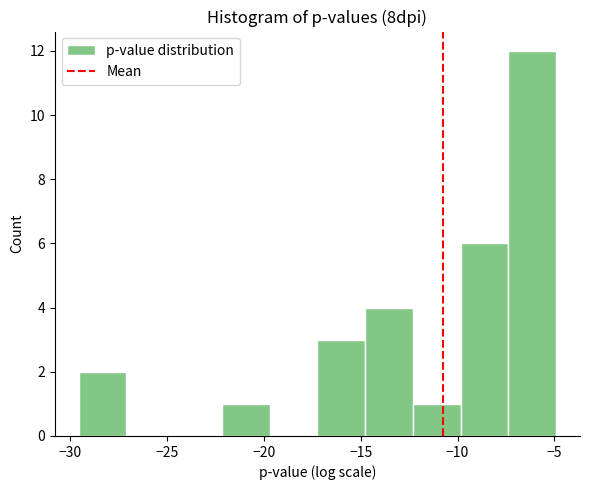

How tall is the bar that spans -22.0 to -19.5 on the x-axis? Neither the bar edges nor the heights are printed on the chart, so give them approximately, as read against the axes.

1